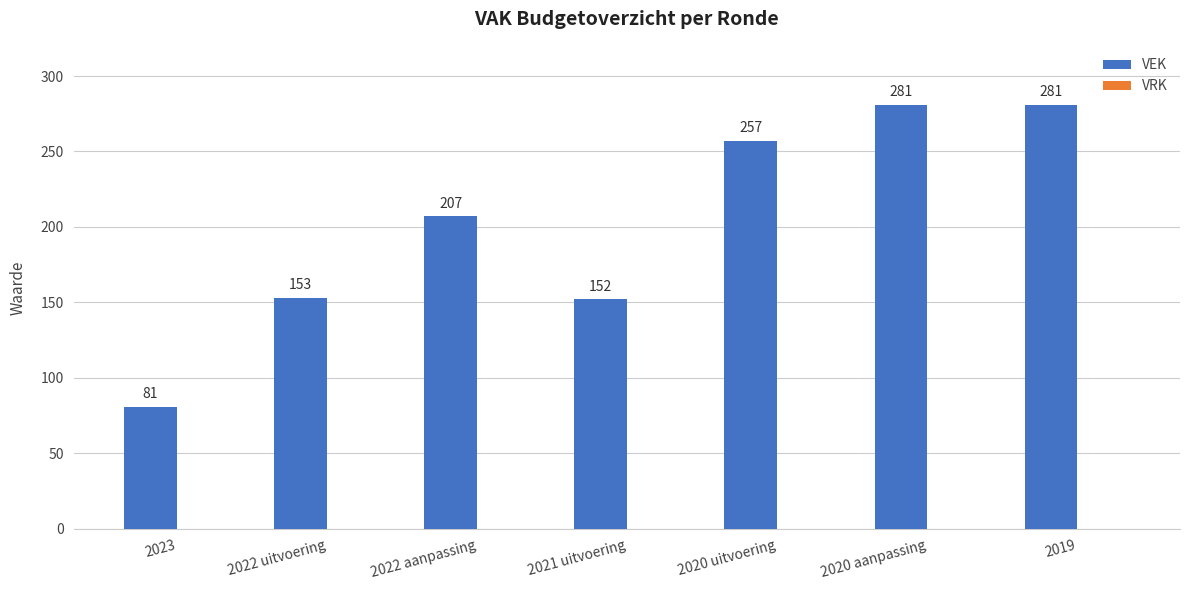

Between 2022 aanpassing and 2020 aanpassing, which is larger?

2020 aanpassing